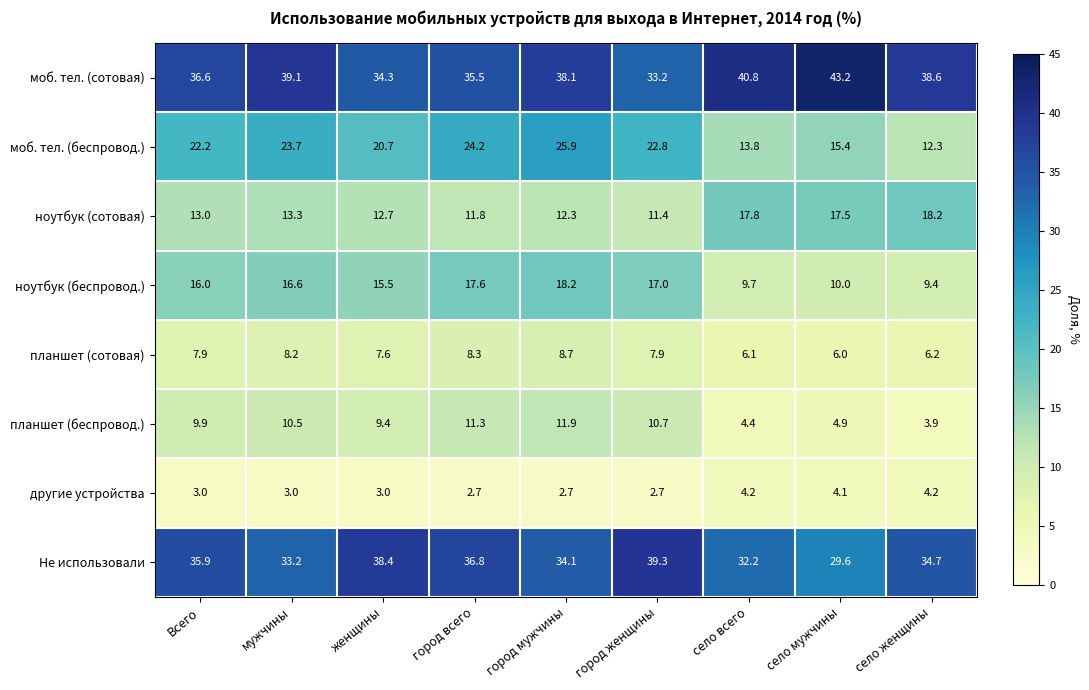

At which label does планшет (сотовая) first exceed 7?

Всего